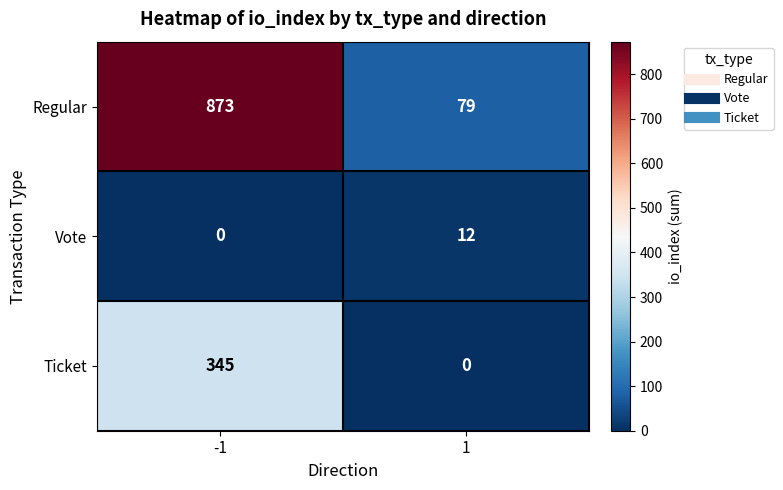

What is the difference between the highest and lowest values at -1?

873